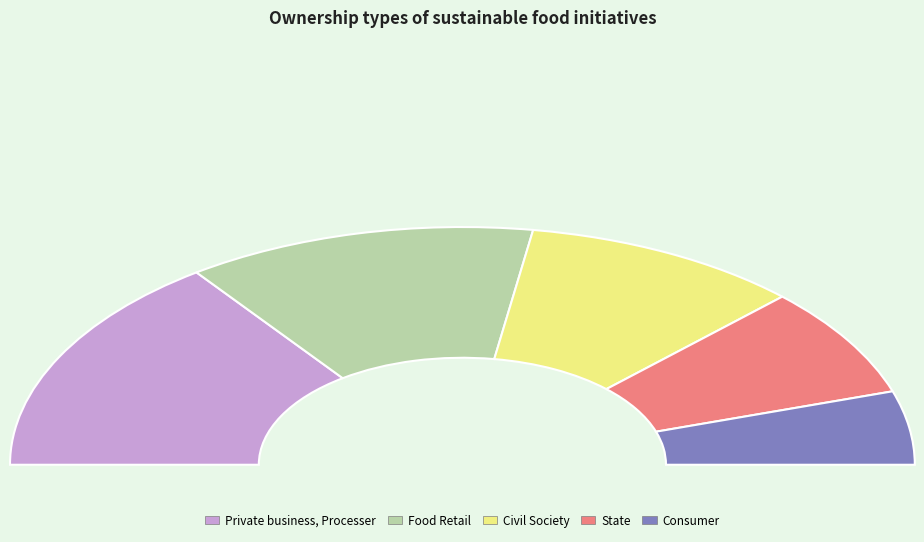

How many segments does this pie chart have?

5